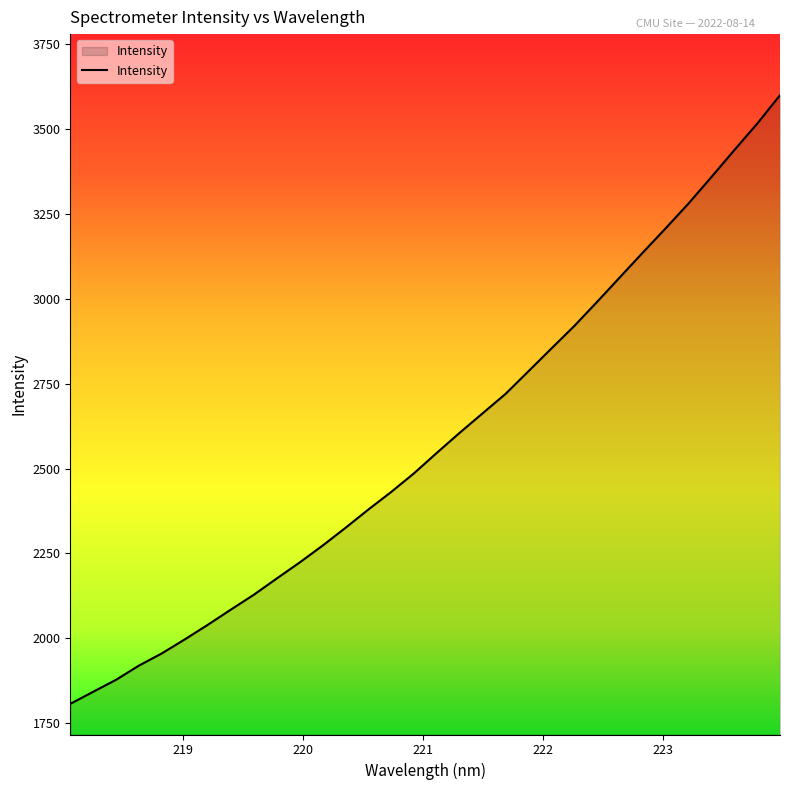

What is the difference between the maximum and minimum values?

1793.6